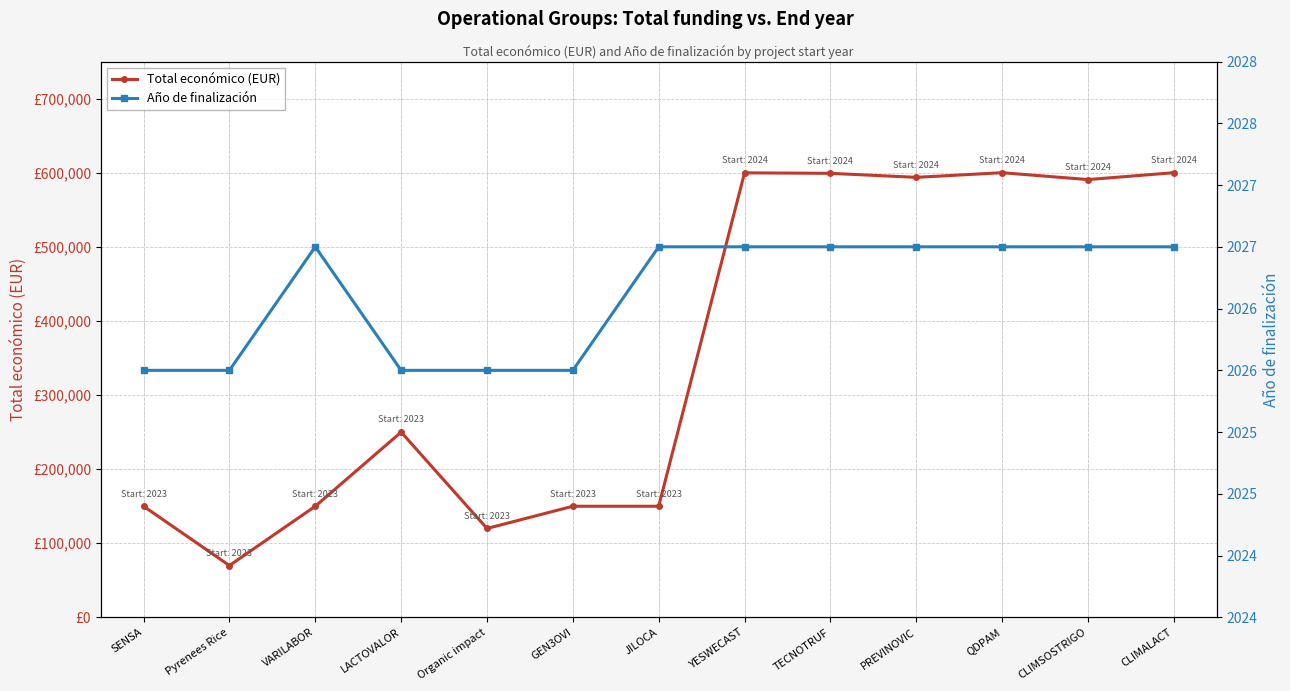

Which has a higher value, Pyrenees Rice or QDPAM?

QDPAM